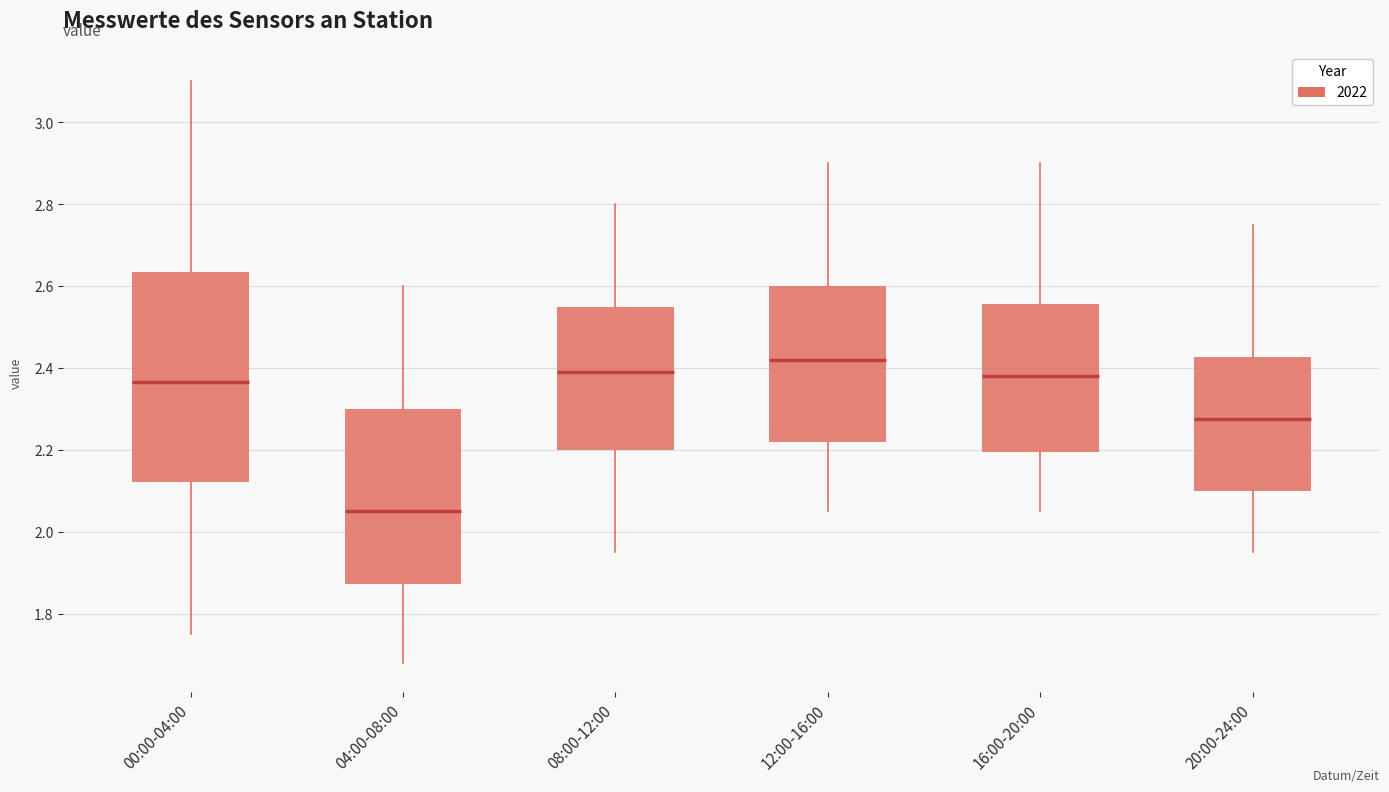

Reading left to right, transcribe this box plot: for each box, give where its median line is, the range the box spans, and where its two whiskers end, as read against the y-axis. The values are not printed on the chart, so give them approximately, as read against the axis.

00:00-04:00: median 2.36, box 2.12 to 2.64, whiskers 1.76 to 3.10
04:00-08:00: median 2.06, box 1.88 to 2.30, whiskers 1.68 to 2.60
08:00-12:00: median 2.40, box 2.20 to 2.56, whiskers 1.96 to 2.80
12:00-16:00: median 2.42, box 2.22 to 2.60, whiskers 2.06 to 2.90
16:00-20:00: median 2.38, box 2.20 to 2.56, whiskers 2.06 to 2.90
20:00-24:00: median 2.28, box 2.10 to 2.42, whiskers 1.96 to 2.76